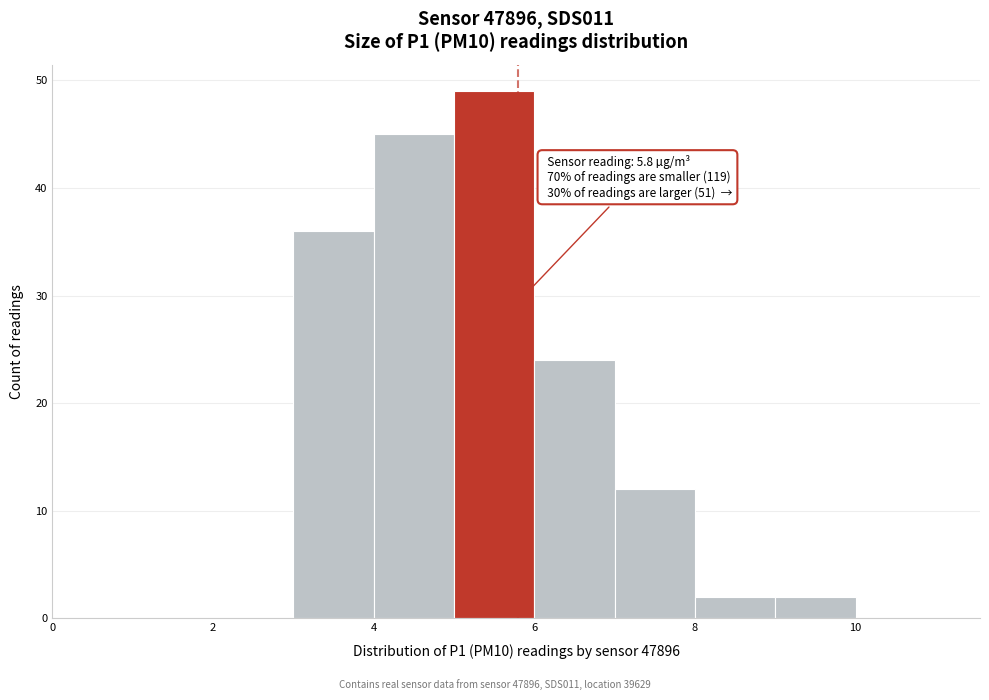

Which range on the x-axis has the tallest bar?

5 to 6